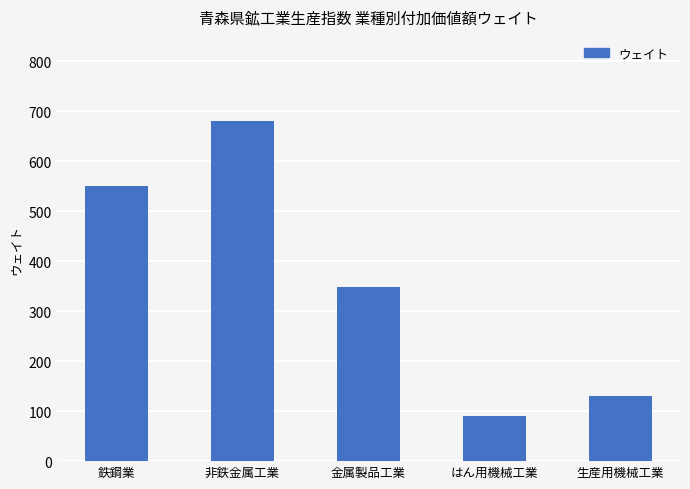

How many distinct data groups are displayed?

1